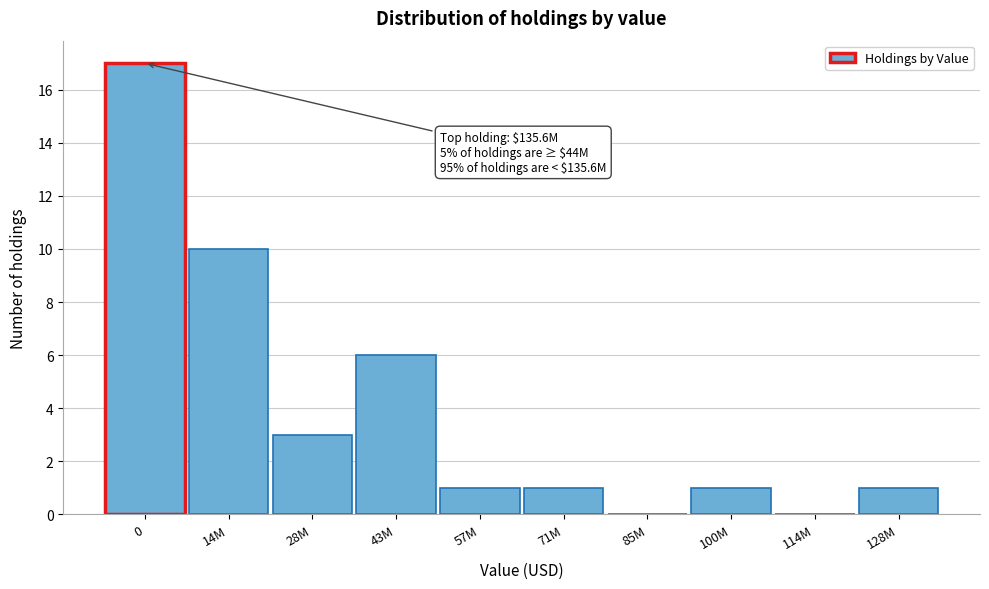

Reading right to left, list all the values displayed in this chart.

128M=1	114M=0	100M=1	85M=0	71M=1	57M=1	43M=6	28M=3	14M=10	0=17